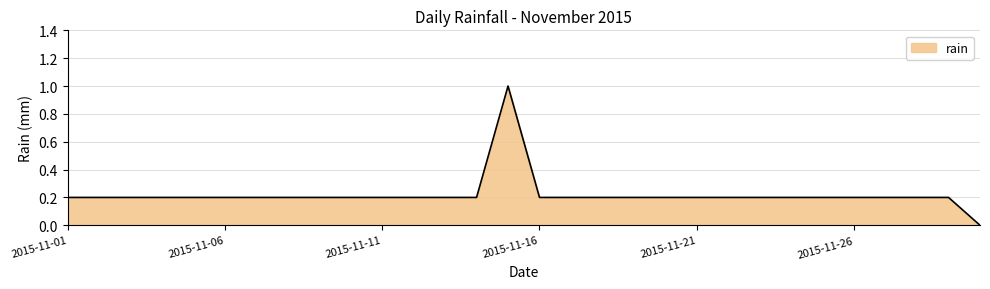

What is the maximum value shown in the chart?

1.0